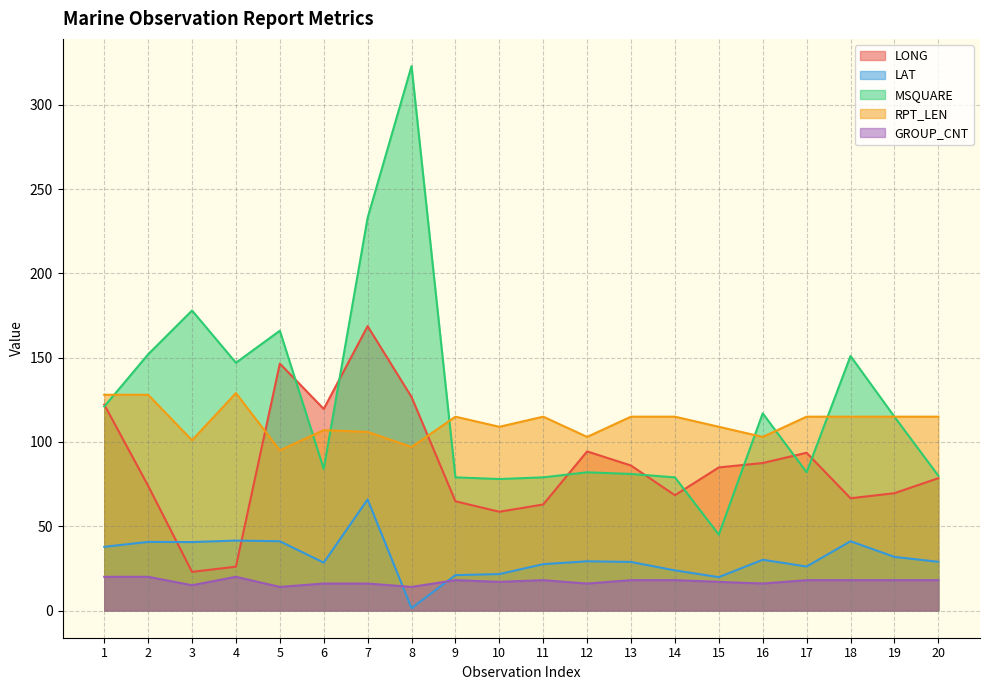

How many lines are shown in the chart?

5